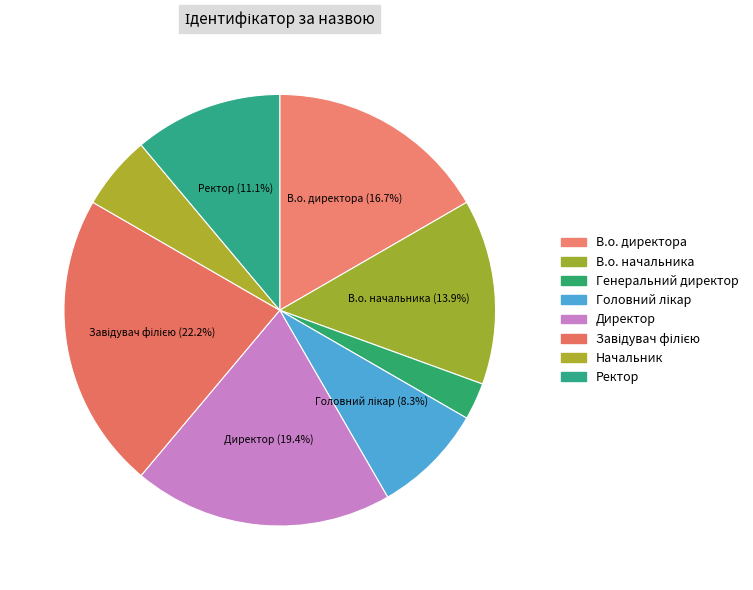

How many slices are in this pie chart?

8